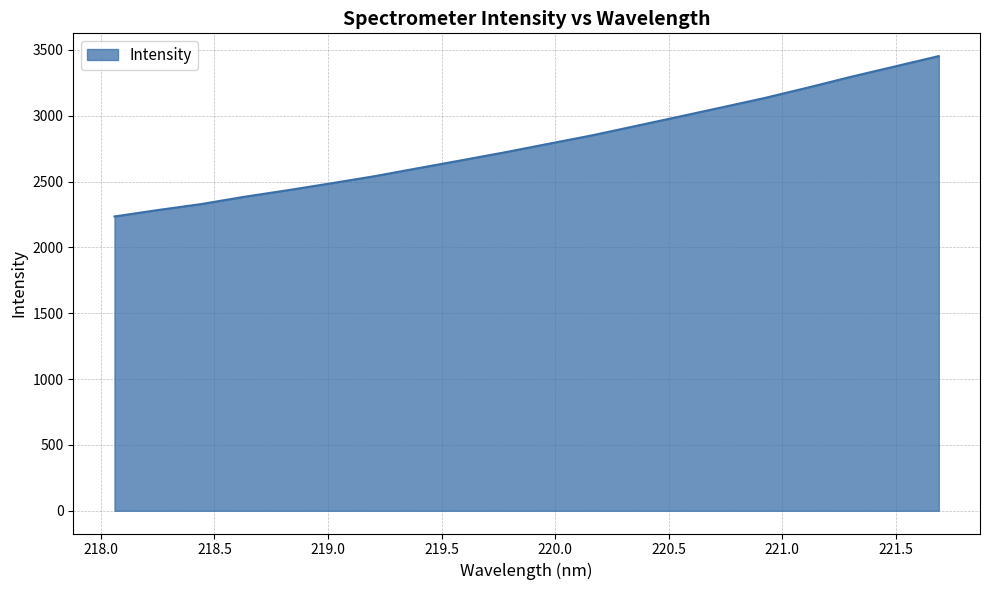

What is the smallest value displayed?

2235.5